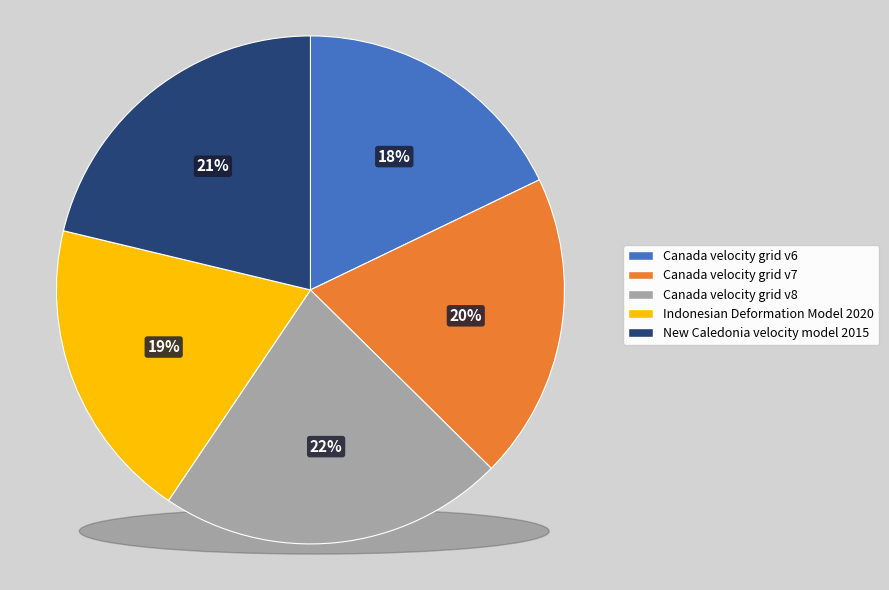

How many slices are in this pie chart?

5